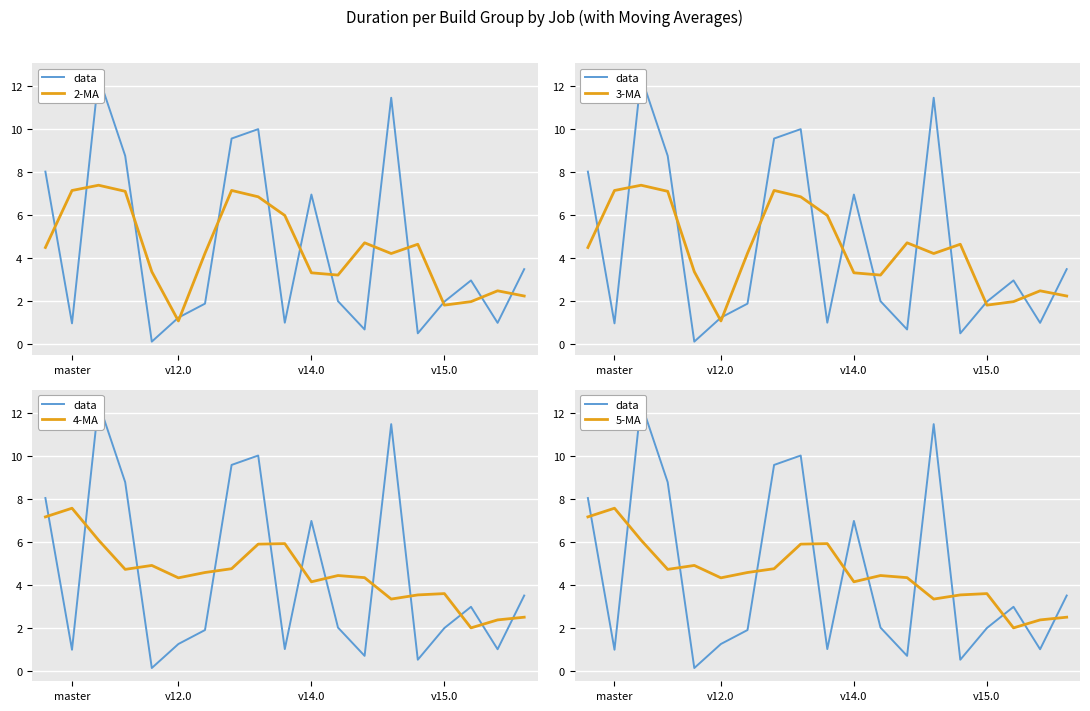

At how many categories does at least one series exceed 0?

19